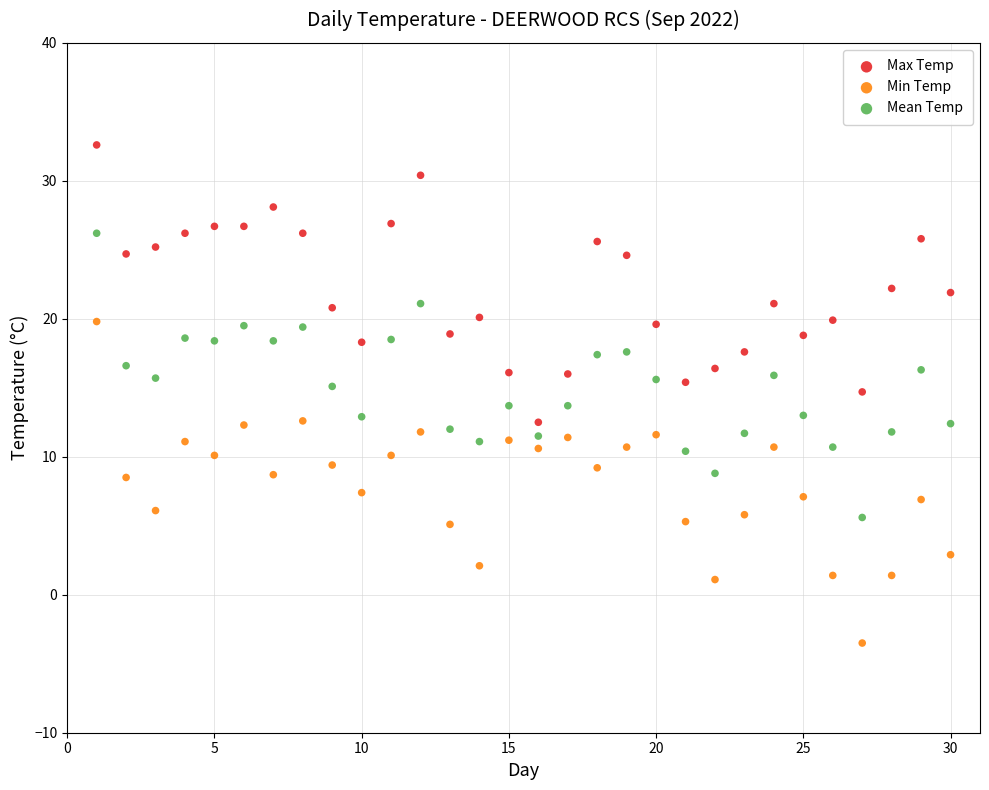

Which series has the largest Y range (max minus min)?

Min Temp